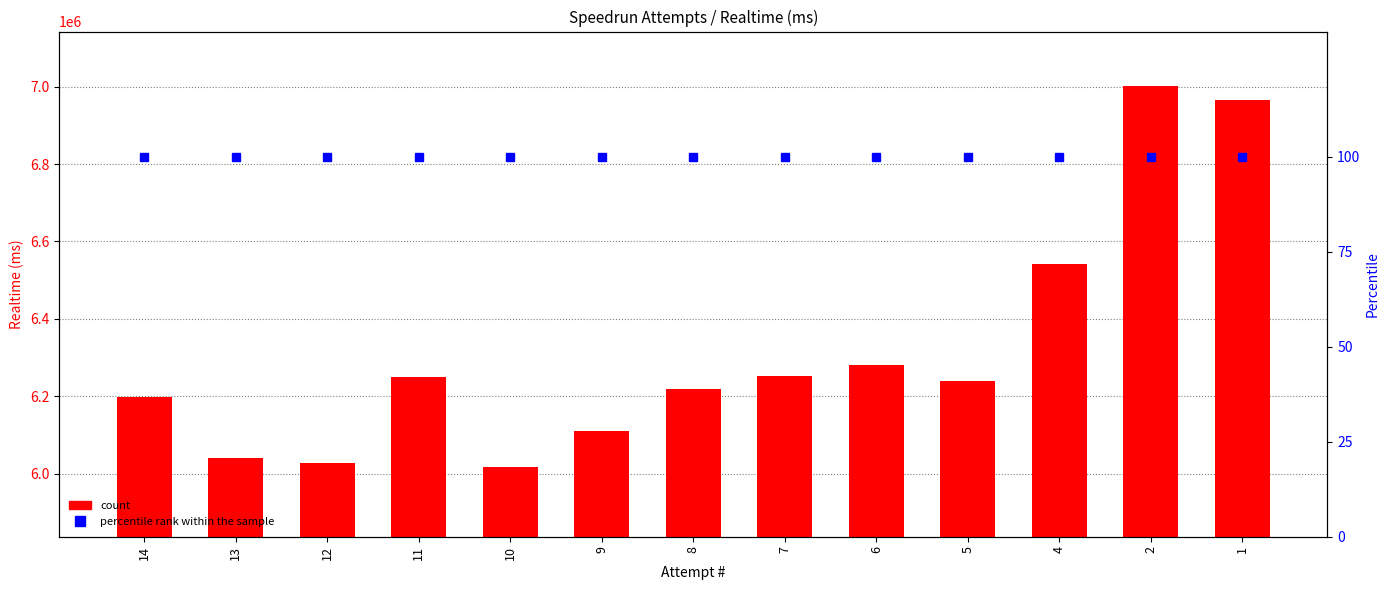

How many categories are shown in the chart?

13